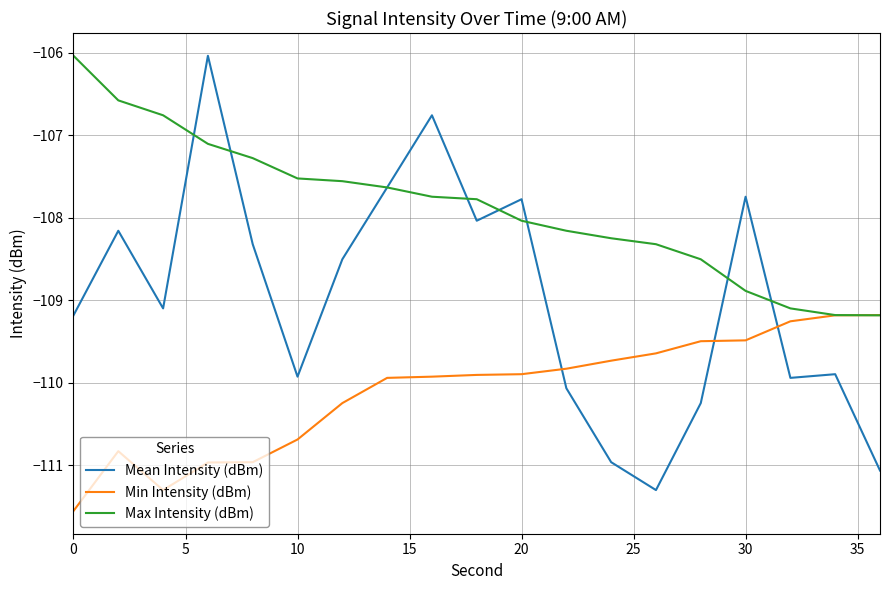

What is the difference between the maximum and minimum values in the Min Intensity (dBm) series?

2.4